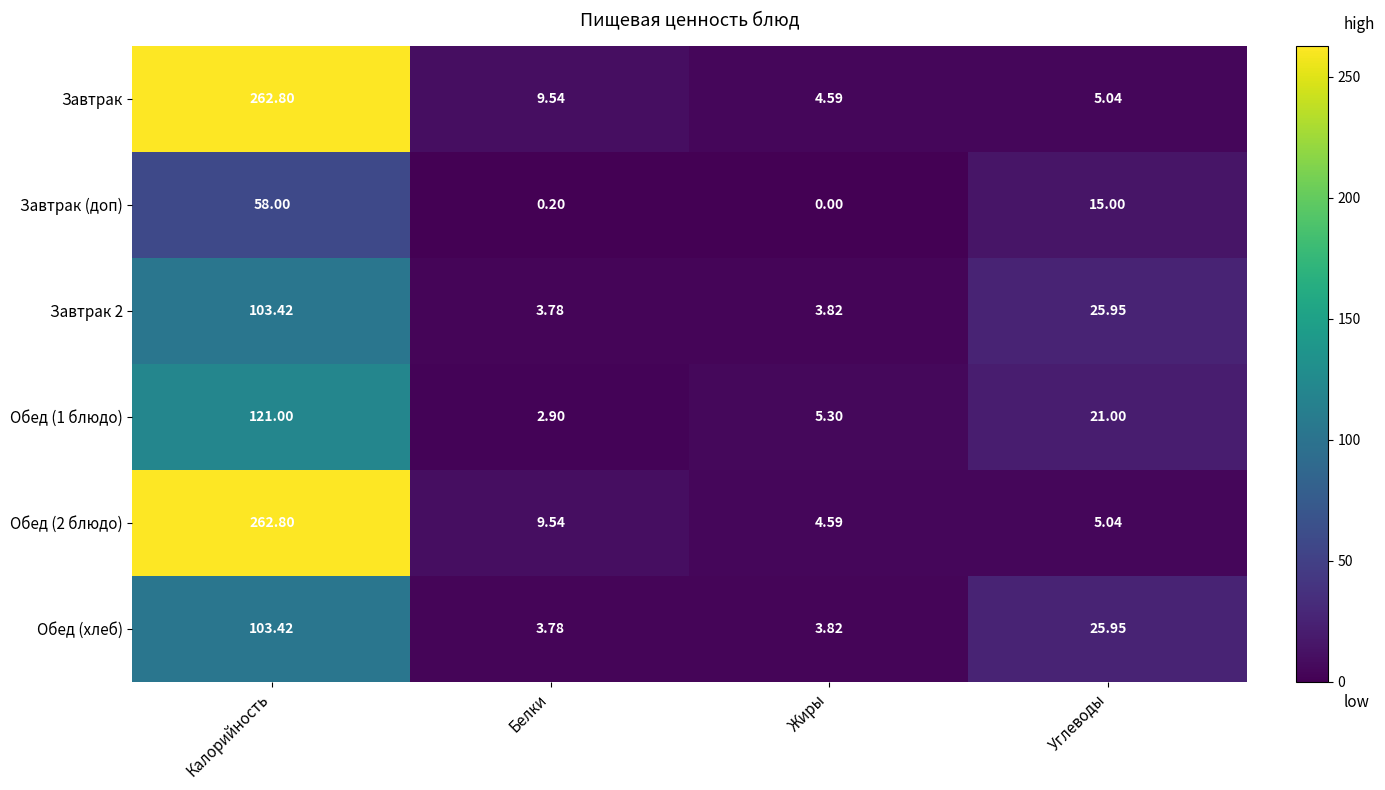

Count the number of categories in the chart.

4